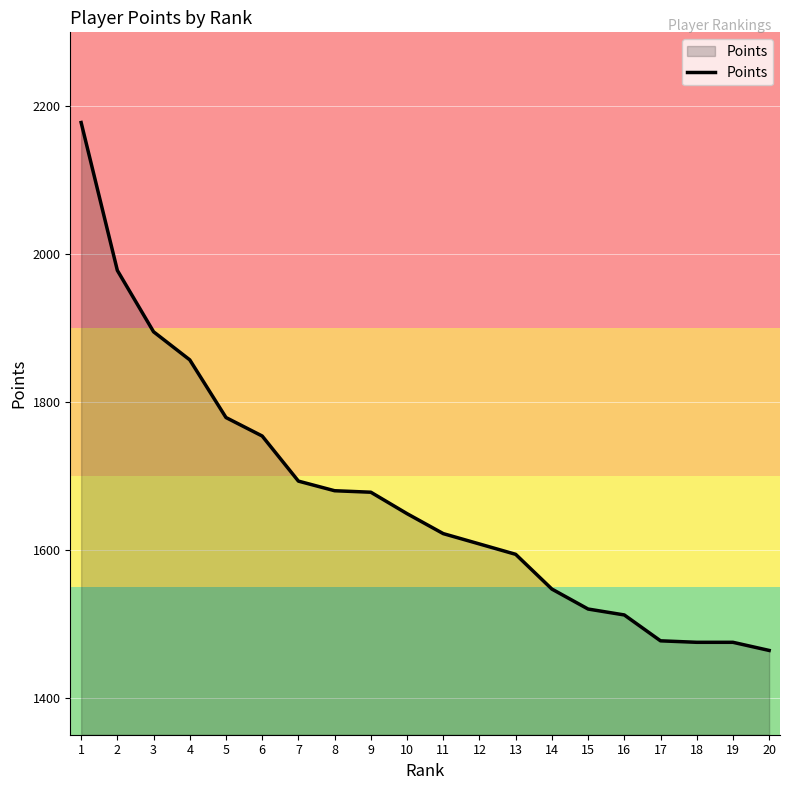

The value at 3 is 1895. True or false?

True